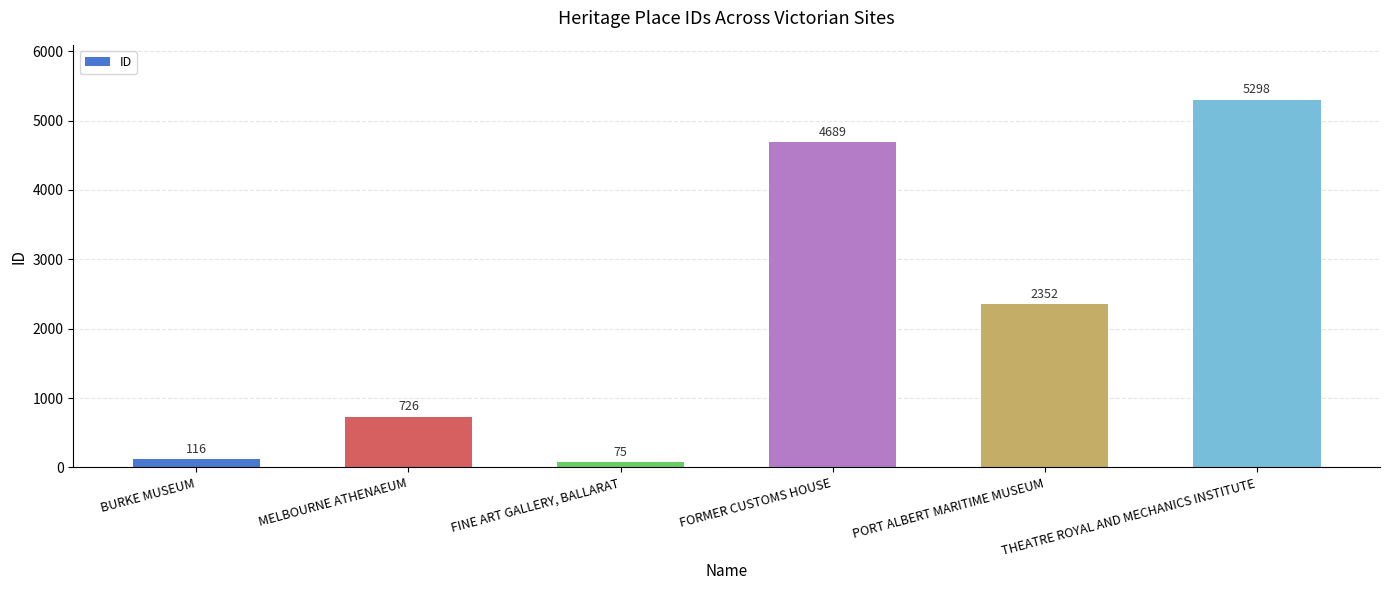

Are the bars grouped side by side (vs. stacked)?

No